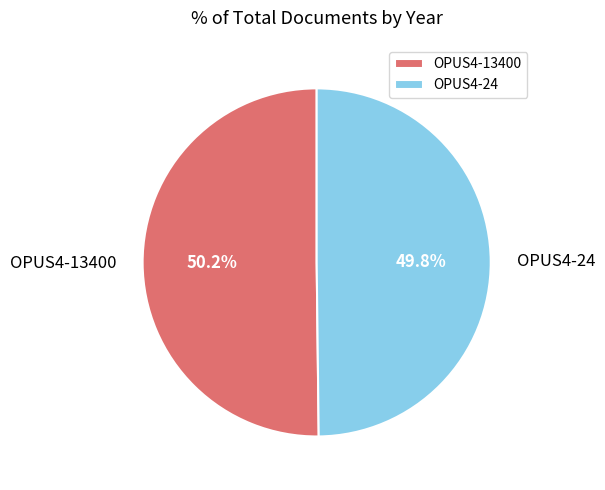

What is the ratio of the value at OPUS4-13400 to the value at OPUS4-24?

1.0